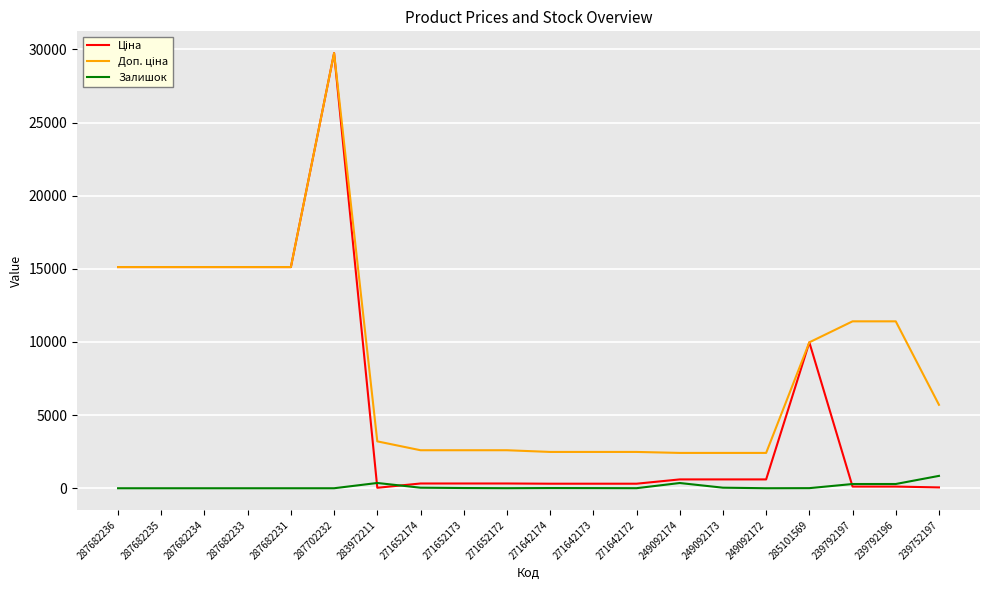

At which category does the chart reach its peak across all series?

287702232